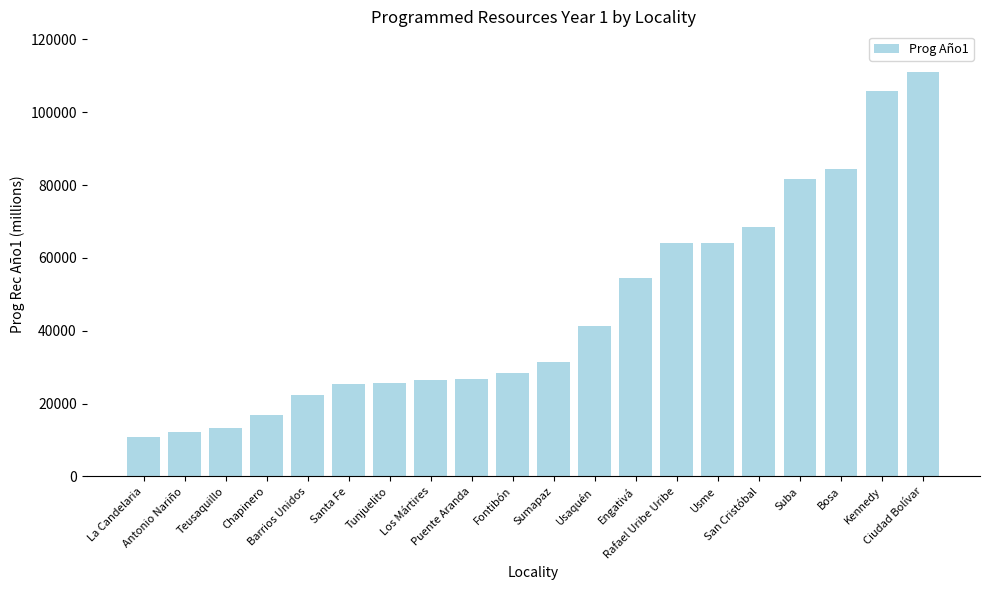

How many categories are shown in the chart?

20